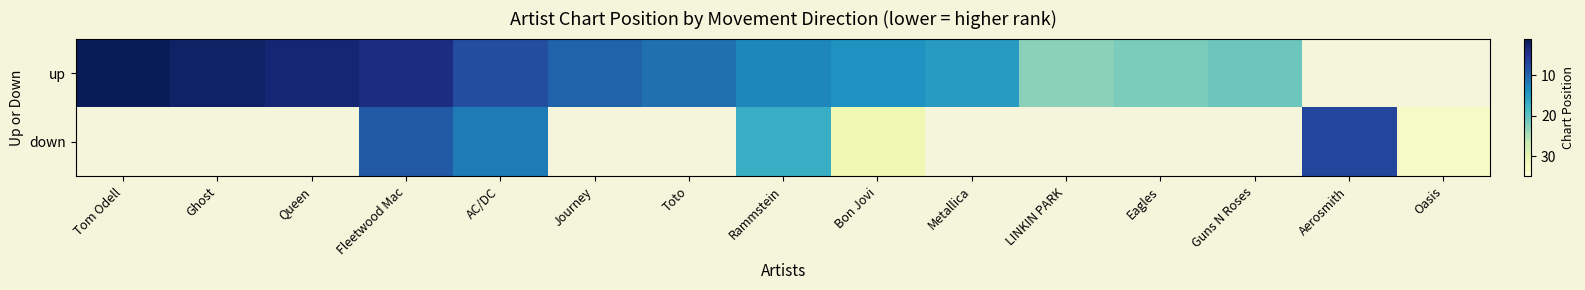

What is the total value across all series at Rammstein?

30.0